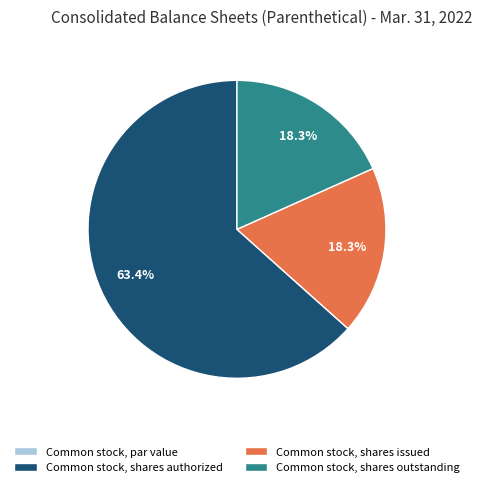

True or false: Common stock, shares authorized accounts for 53% of the total.

False